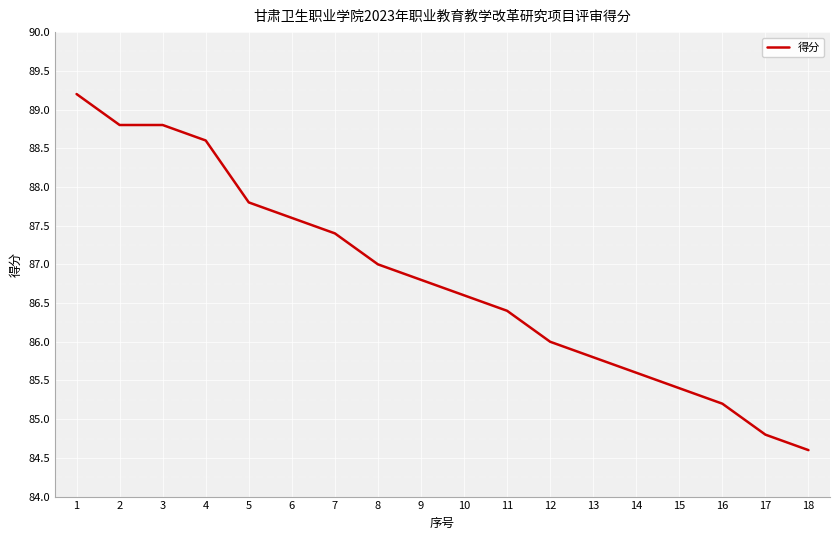

True or false: the data shows 84.6 at 18.

True